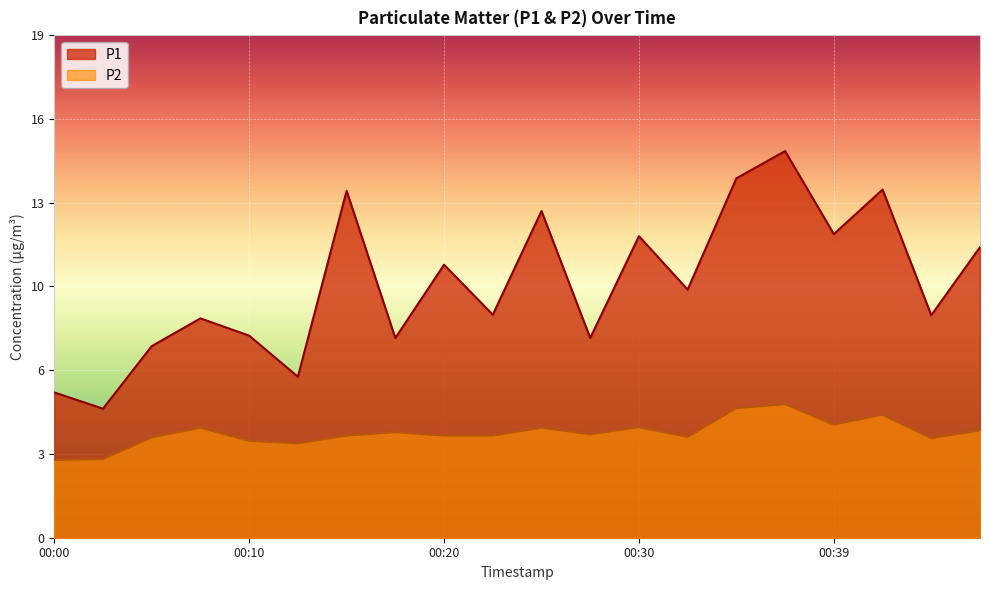

True or false: P2 has a value of 1.9 at 00:10.

False